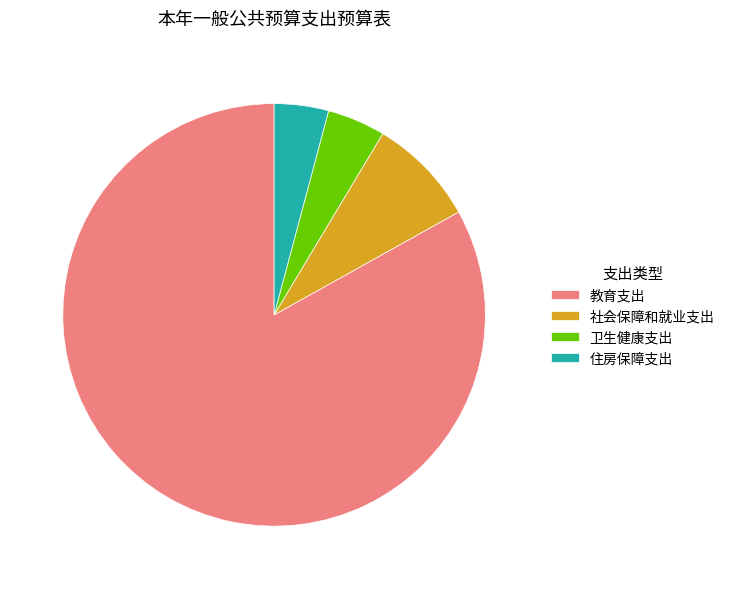

Which slice is the largest?

教育支出